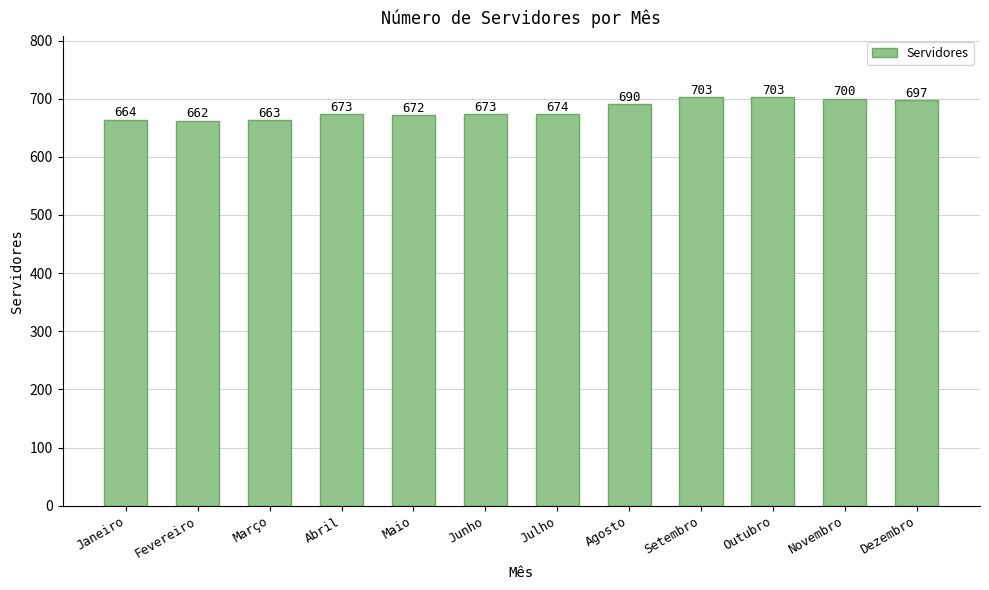

Where is the data nearest to the value 682?

Julho